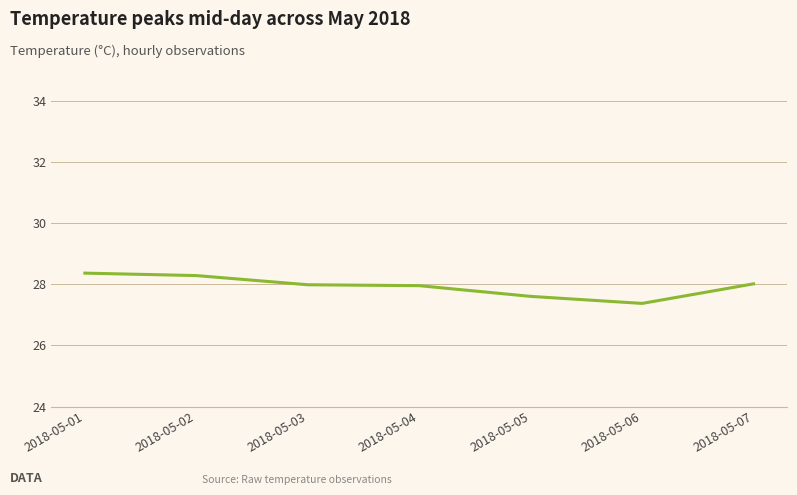

The value at 2018-05-05 is 27.6. True or false?

True